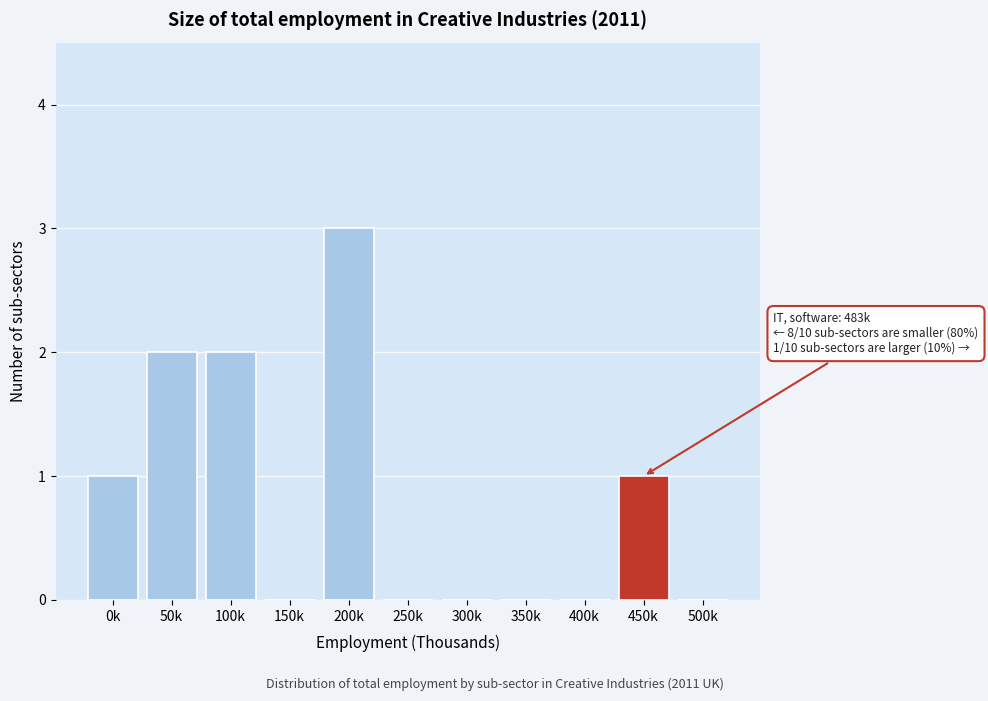

Reading left to right, extract all data points from this chart.

0k=1	50k=2	100k=2	150k=0	200k=3	250k=0	300k=0	350k=0	400k=0	450k=1	500k=0